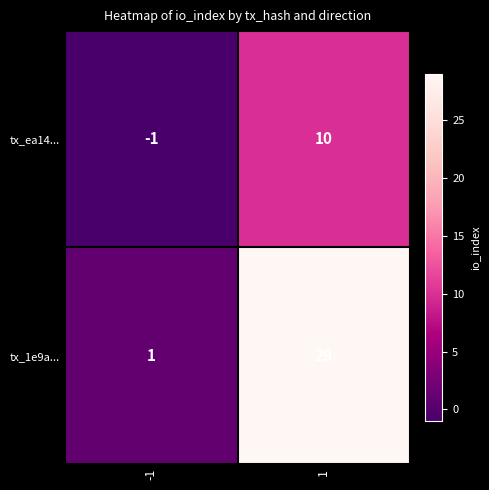

What is the difference between the highest and lowest values at 1?

19